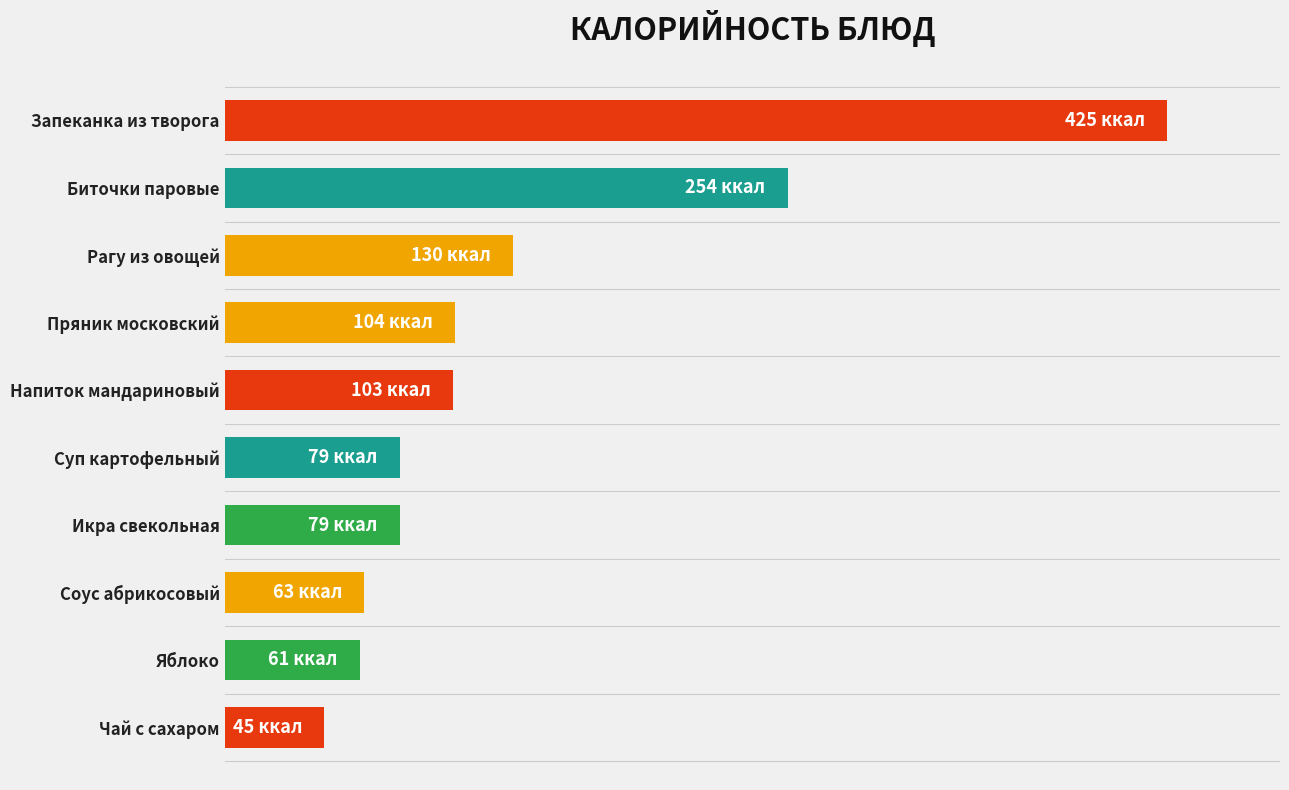

Does the chart contain any negative values?

No